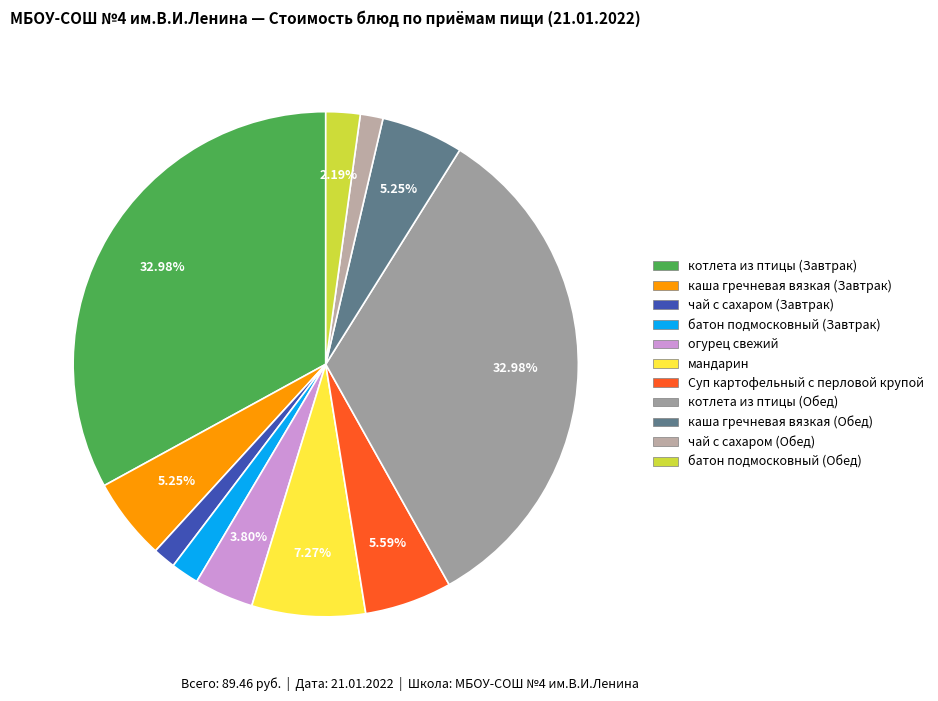

What is the ratio of the value at огурец свежий to the value at Суп картофельный с перловой крупой?

0.7